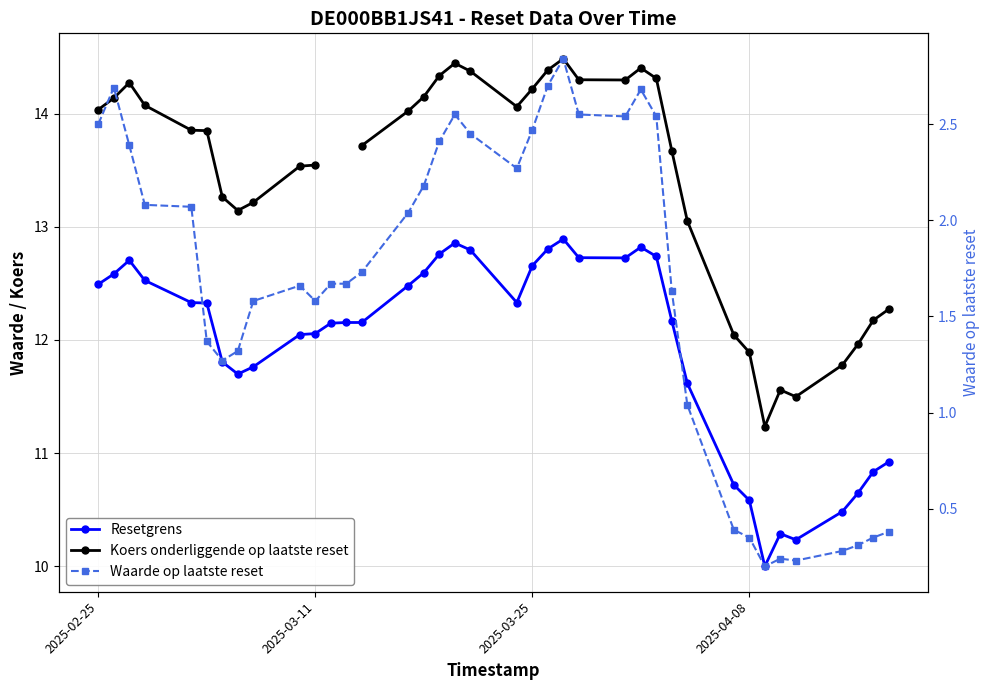

What is the difference between the maximum and minimum values in the Resetgrens series?

2.9